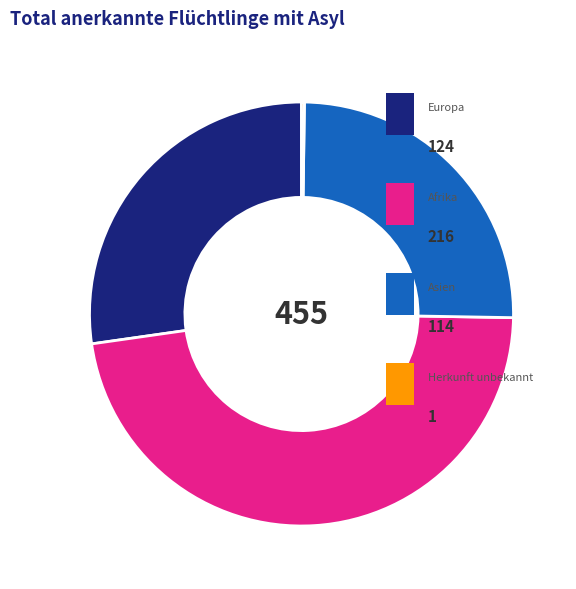

Is there any slice that represents more than half of the pie?

No